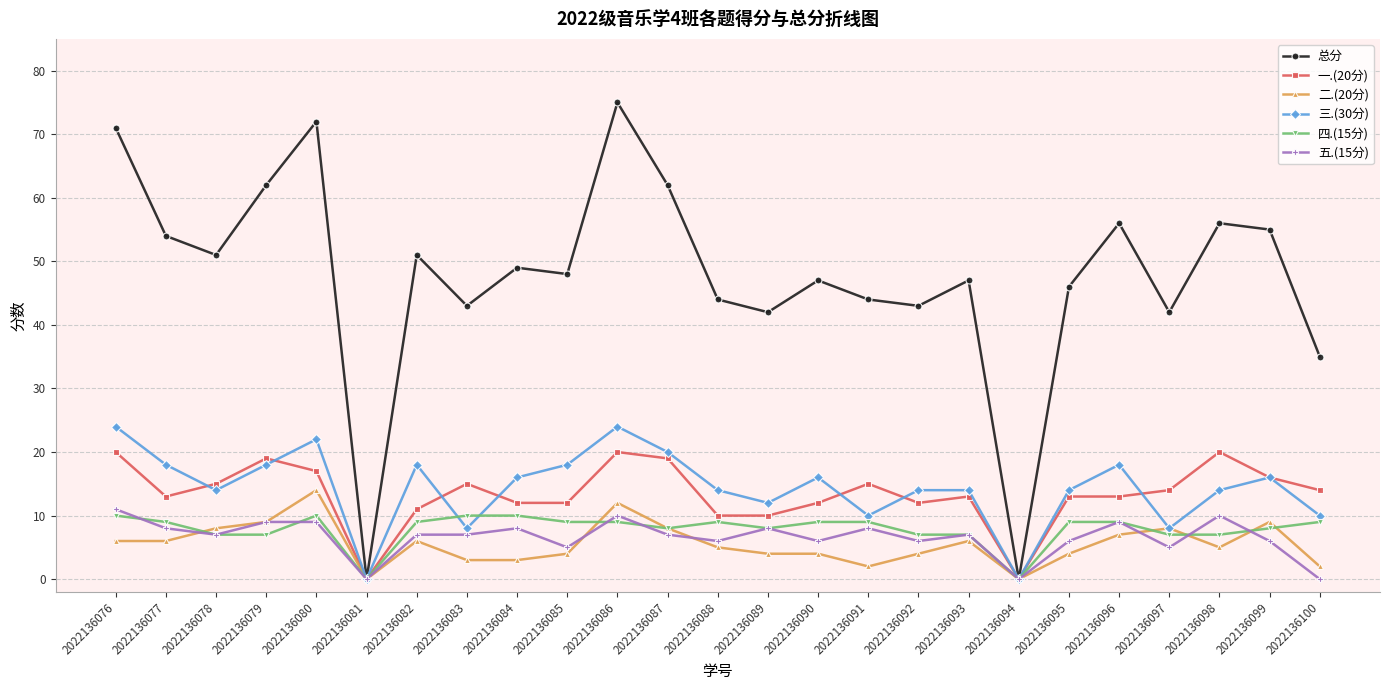

Rank the series by their maximum value, from lowest to highest.

四.(15分), 五.(15分), 二.(20分), 一.(20分), 三.(30分), 总分